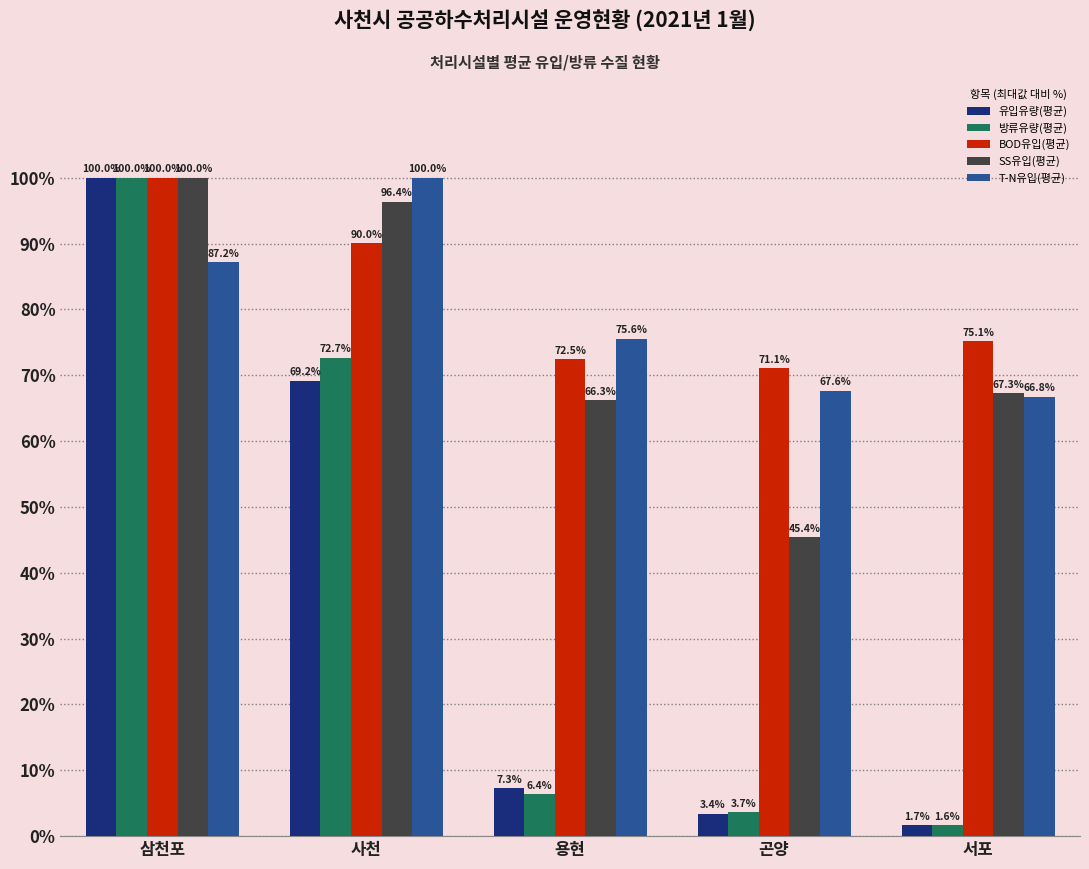

Which series has the widest spread of values?

방류유량(평균)